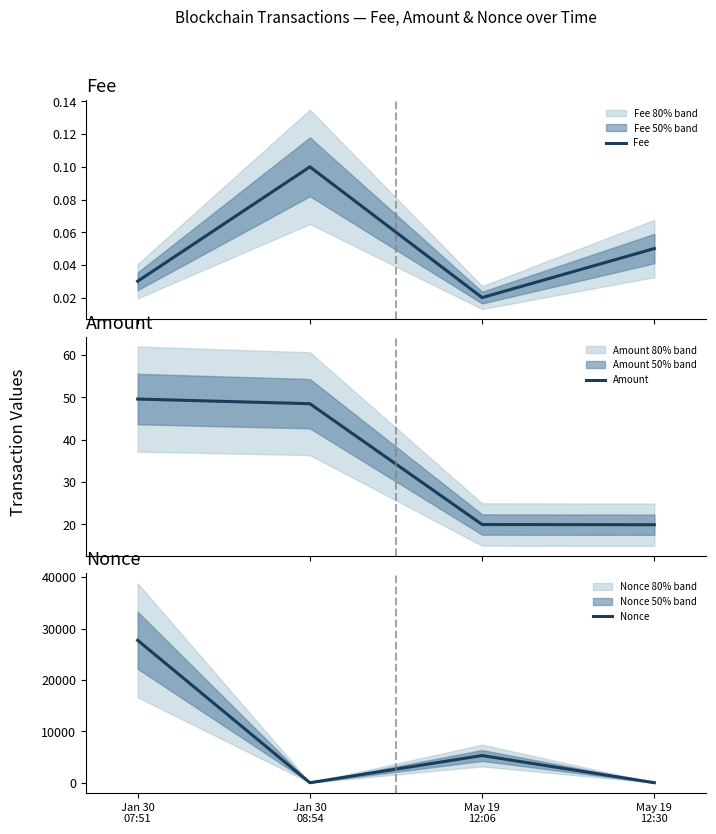

Reading right to left, list all the values displayed in this chart.

Fee: 0.1	0.0	0.1	0.0
Amount: 19.9	20.0	48.5	49.6
Nonce: 1.0	5286.0	0.0	27707.0